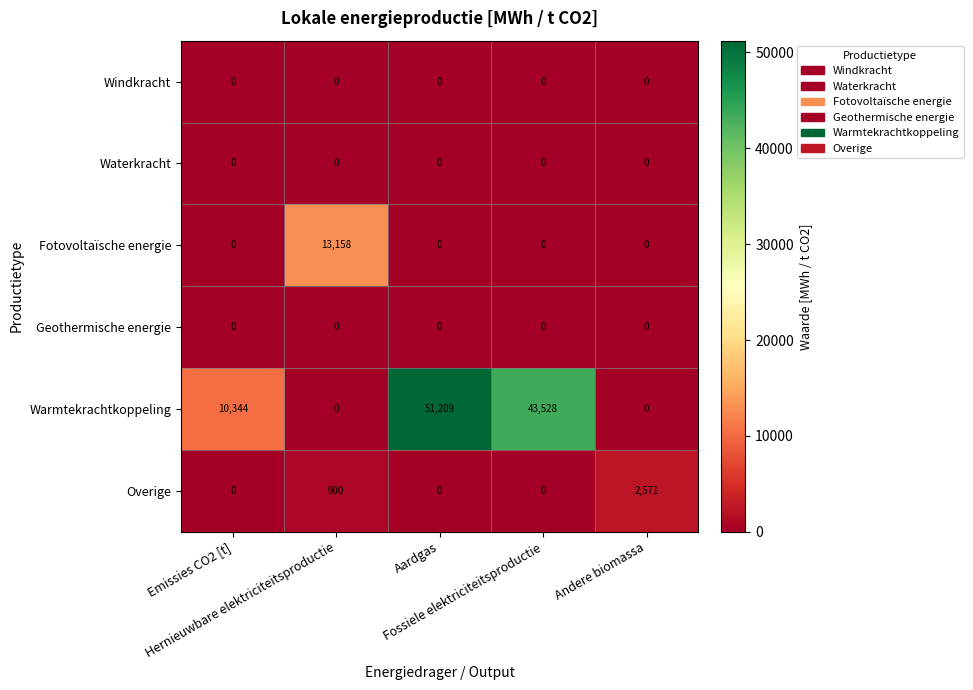

How many Warmtekrachtkoppeling values are between 0 and 43528?

4